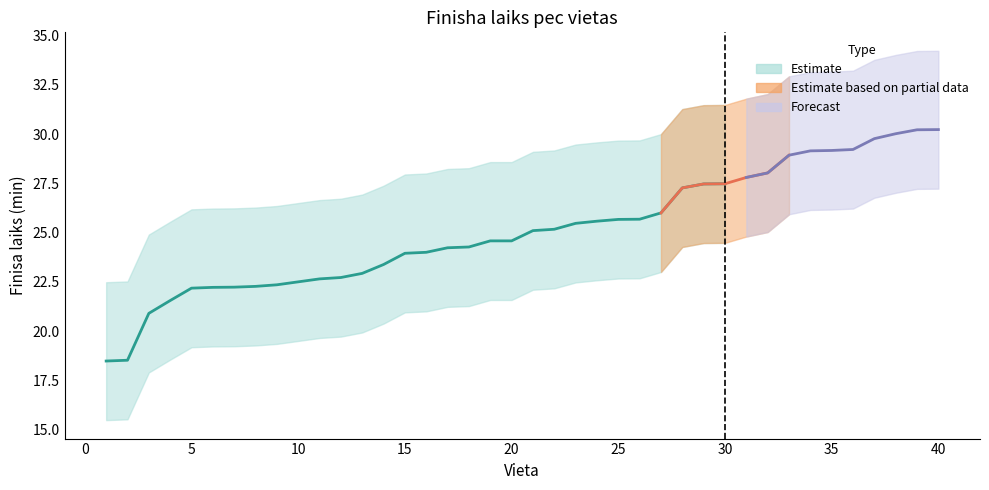

True or false: lower_bound has more than 1 interior local peaks.

False